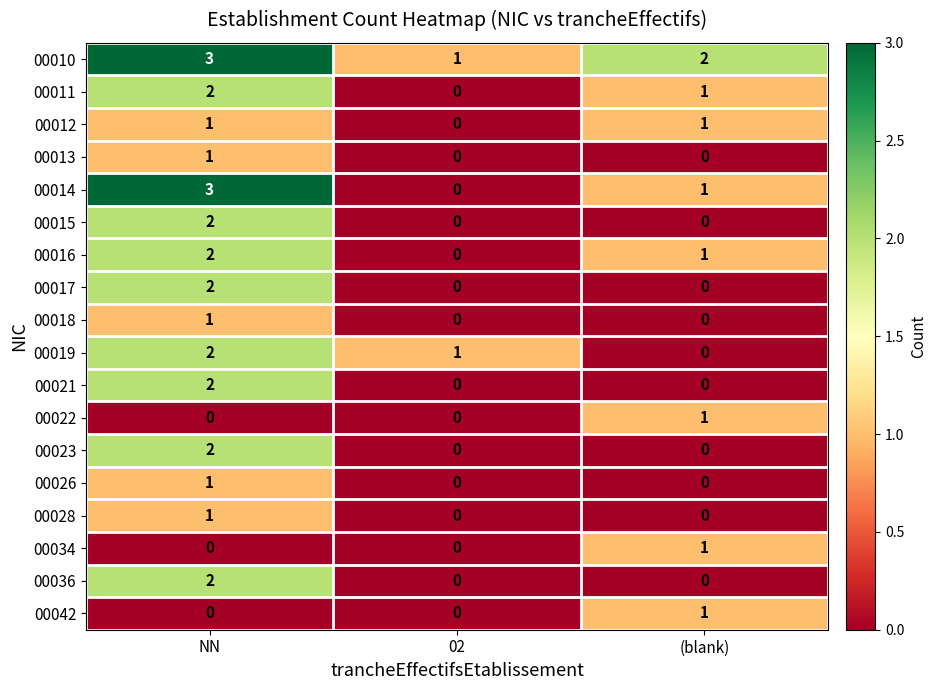

Which series has the widest spread of values?

00014